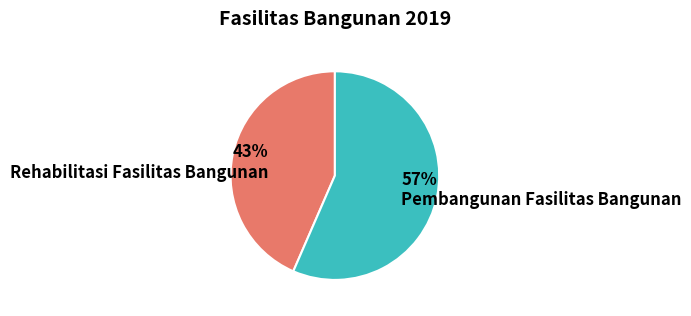

Is the sum of Pembangunan Fasilitas Bangunan and Rehabilitasi Fasilitas Bangunan greater than half?

Yes